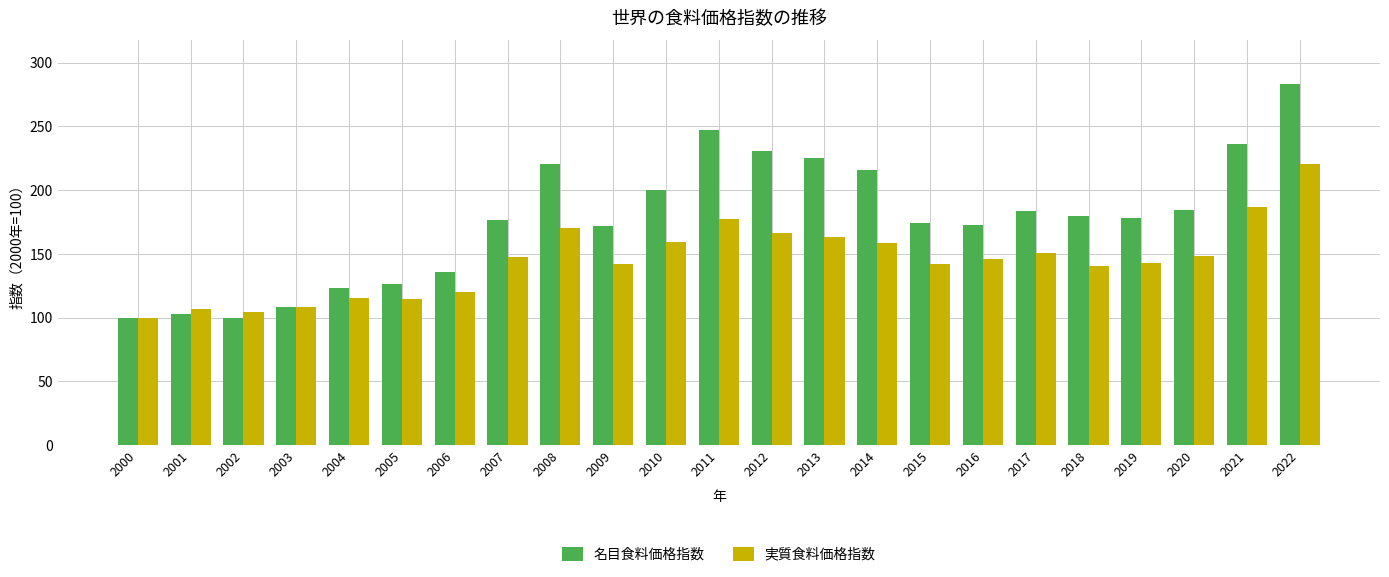

How many groups of bars are there?

23